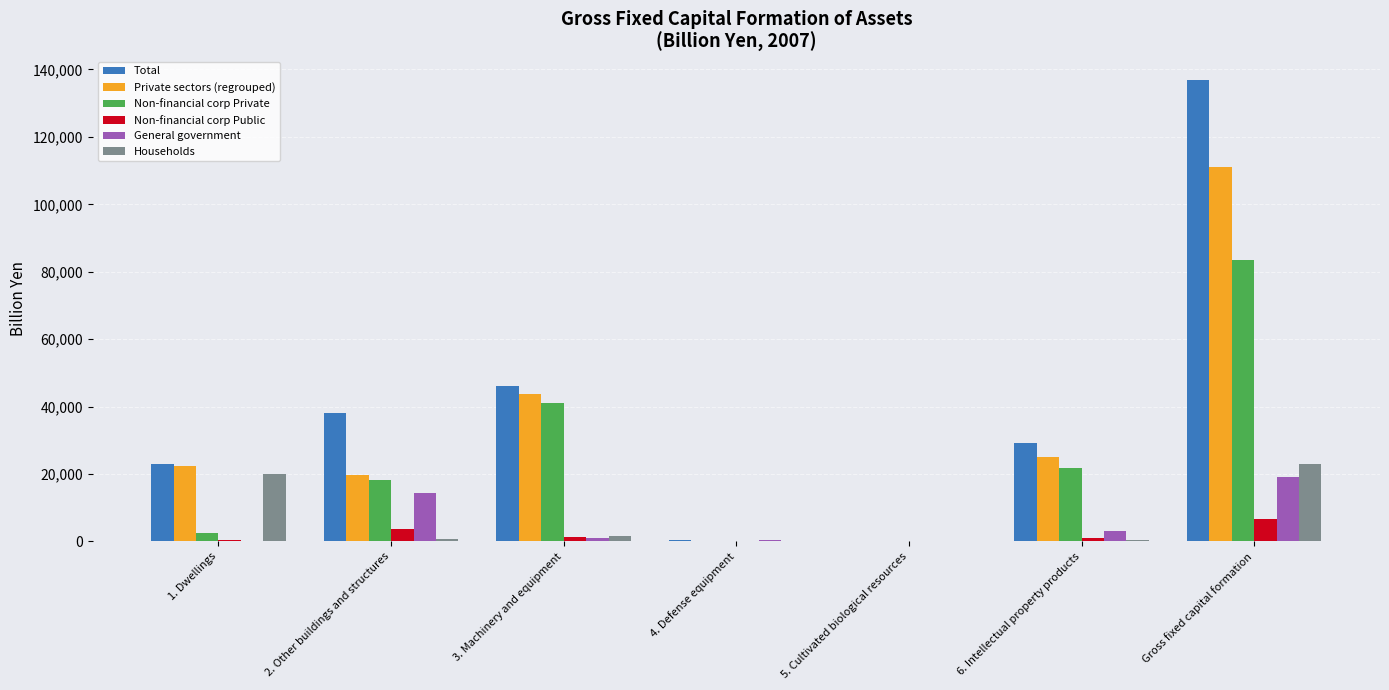

Which label corresponds to the largest value in the chart?

Gross fixed capital formation